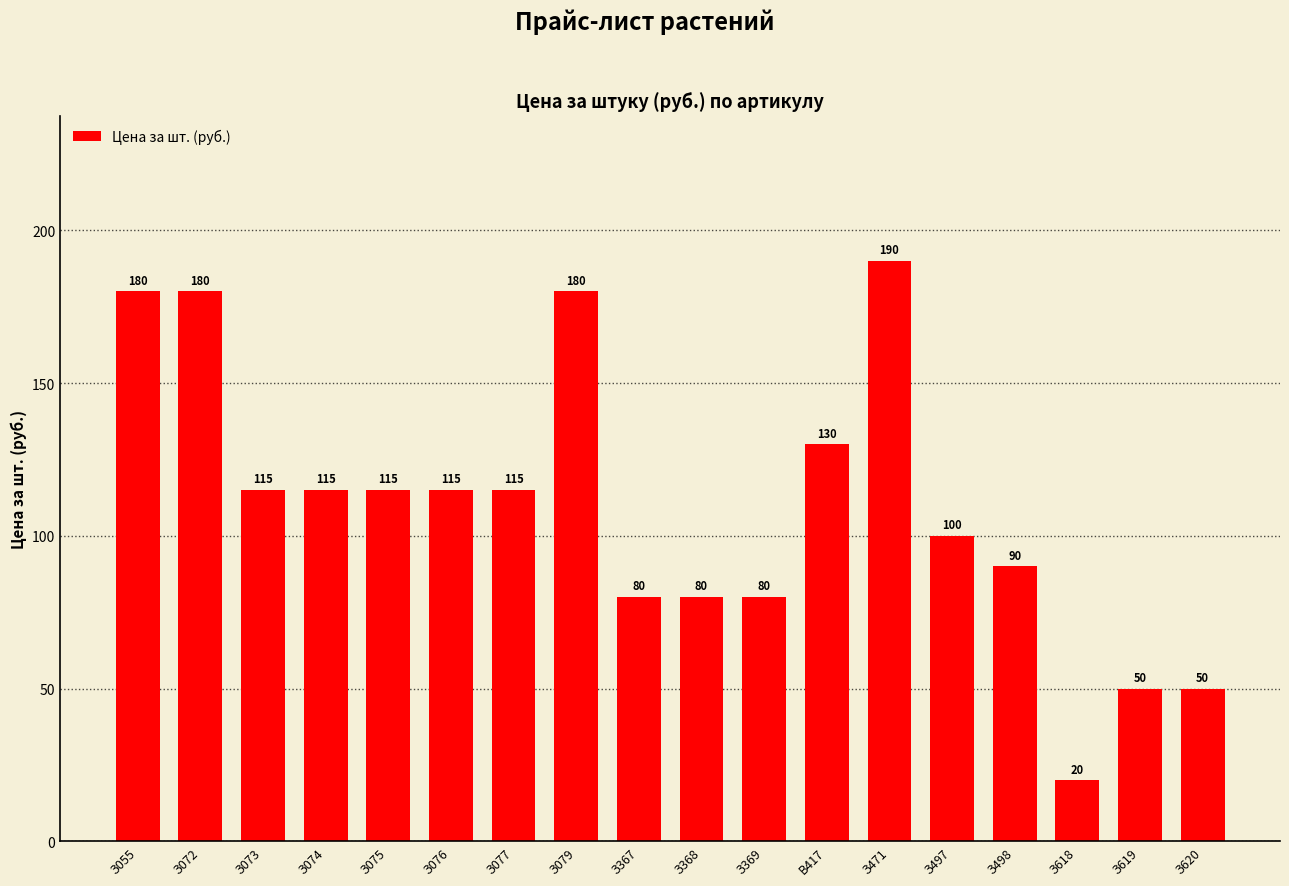

What is the value of the 2nd bar from the left?

180